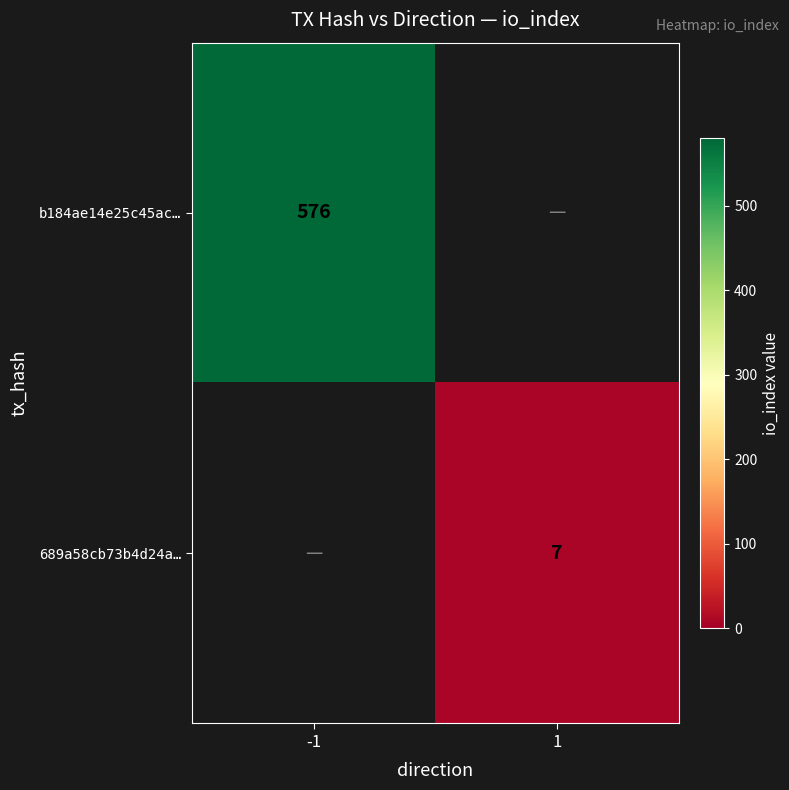

How many distinct data groups are displayed?

2